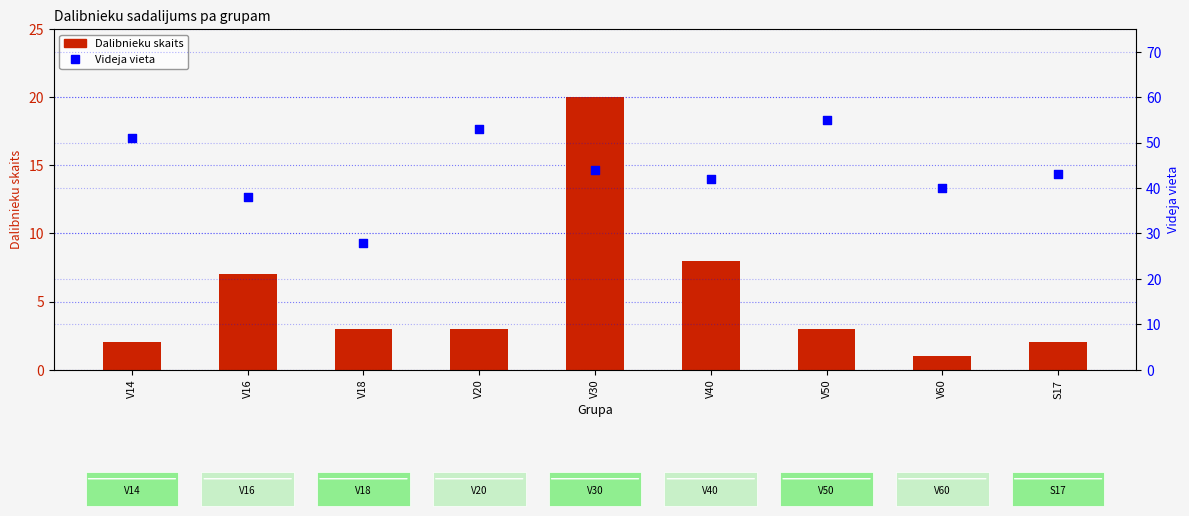

Which series has the largest total across all categories?

Videja vieta